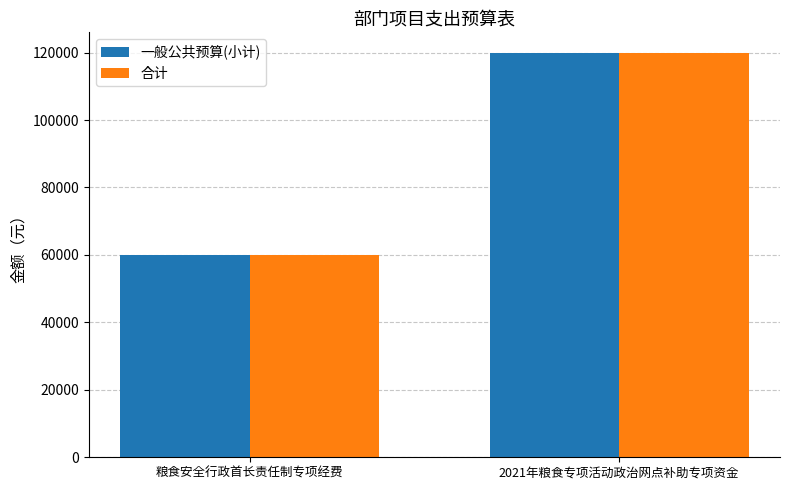

What is the sum of all 合计 values?

180000